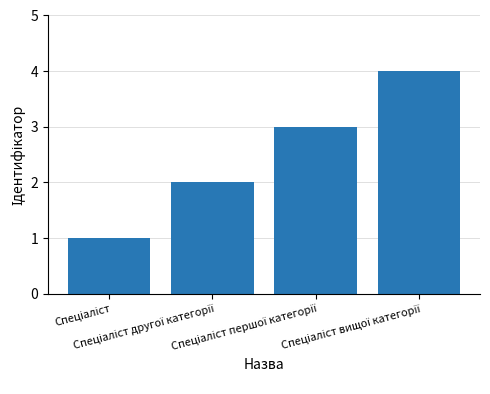

What is the maximum value shown in the chart?

4